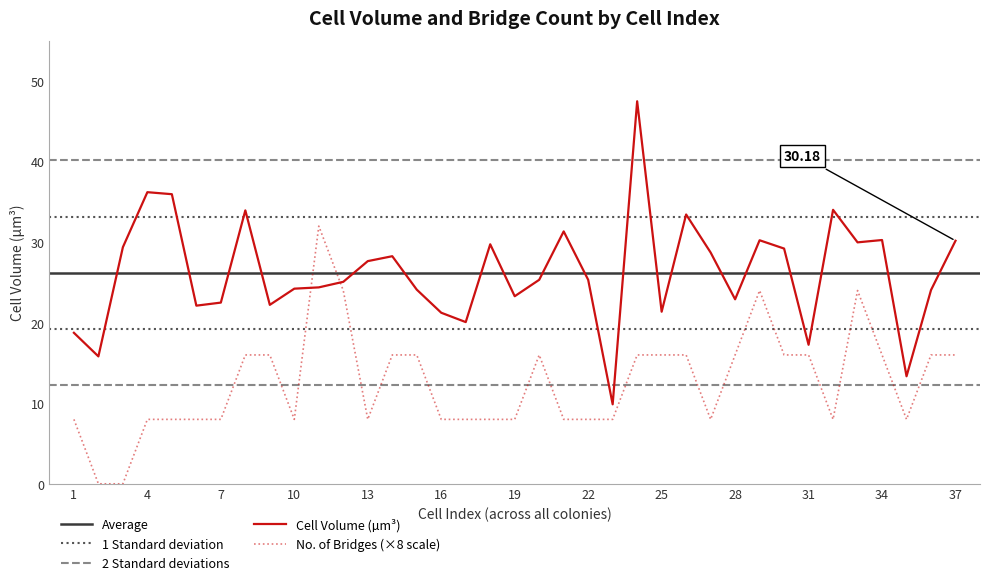

How many lines are shown in the chart?

2